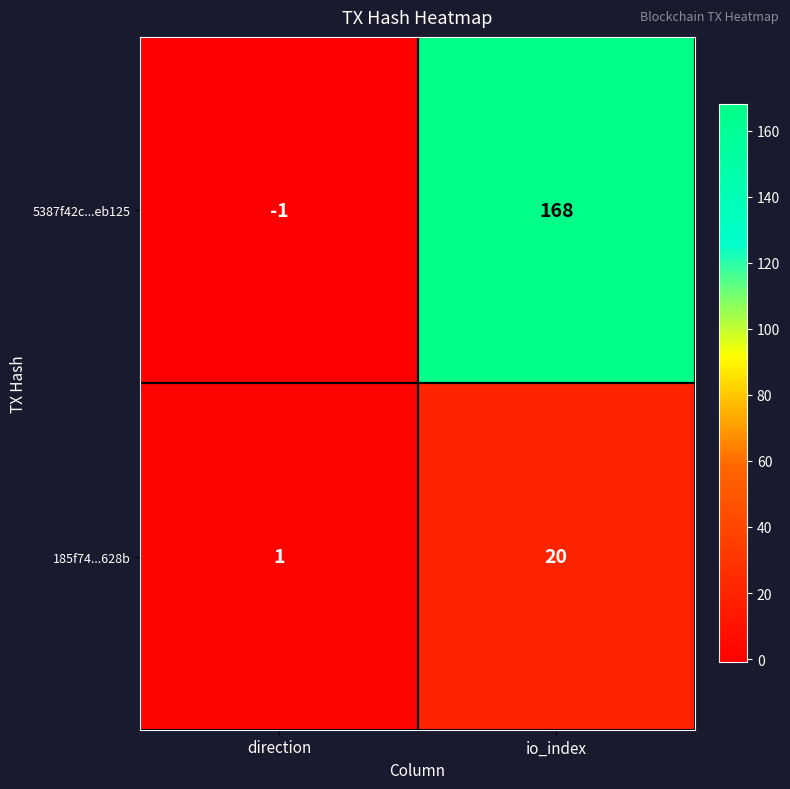

Which series changed the most between direction and io_index?

5387f42c...eb125